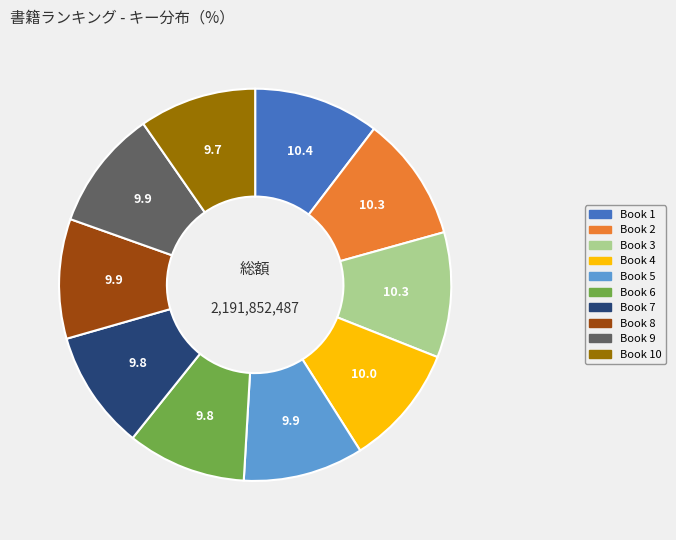

Is it true that Book 1 is 1% of the pie?

False